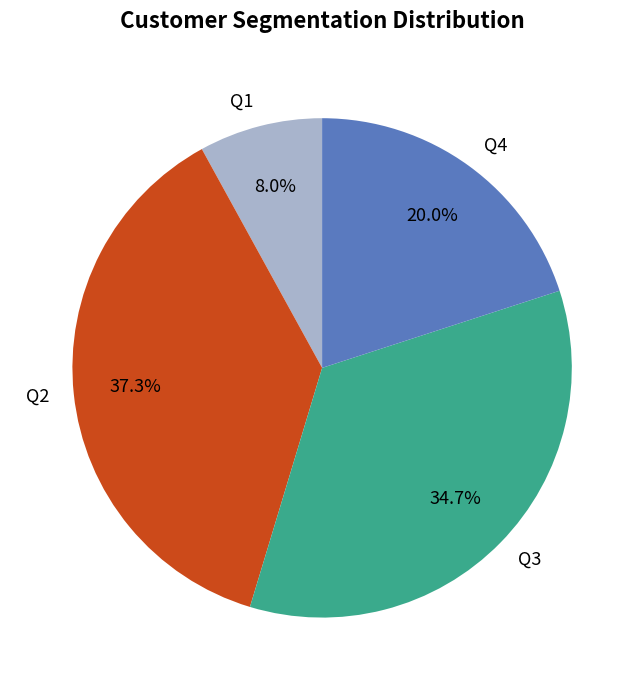

True or false: Q4 accounts for 14% of the total.

False